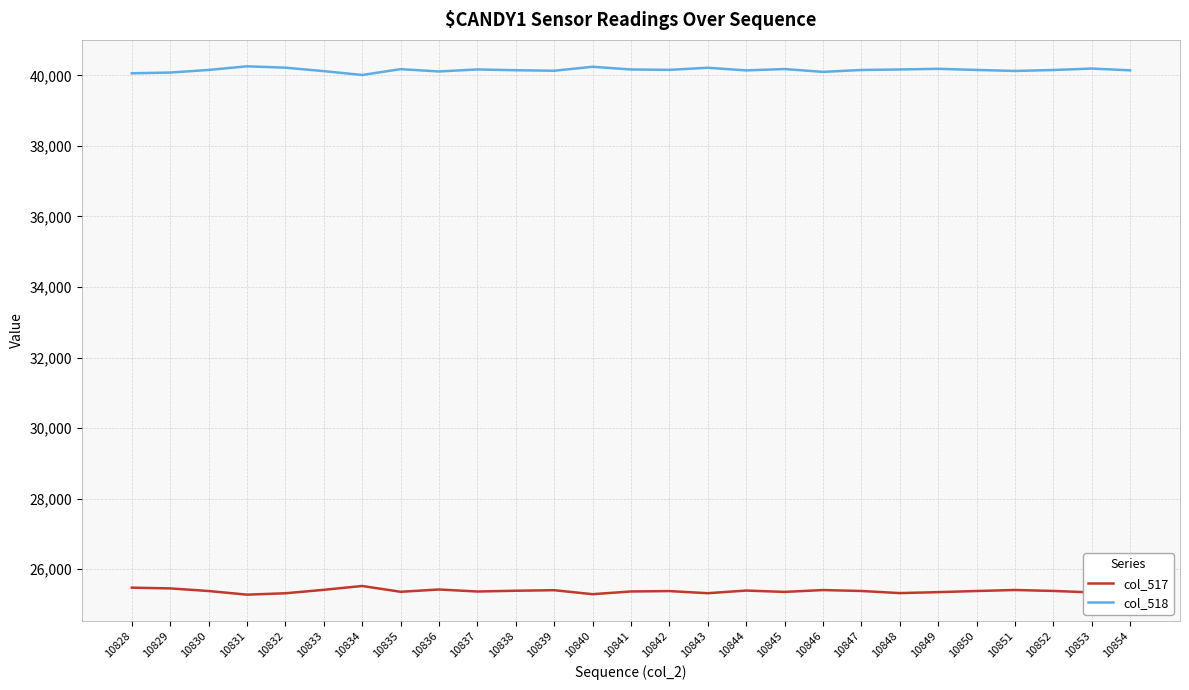

The value of col_518 at 10833 is 23626. True or false?

False